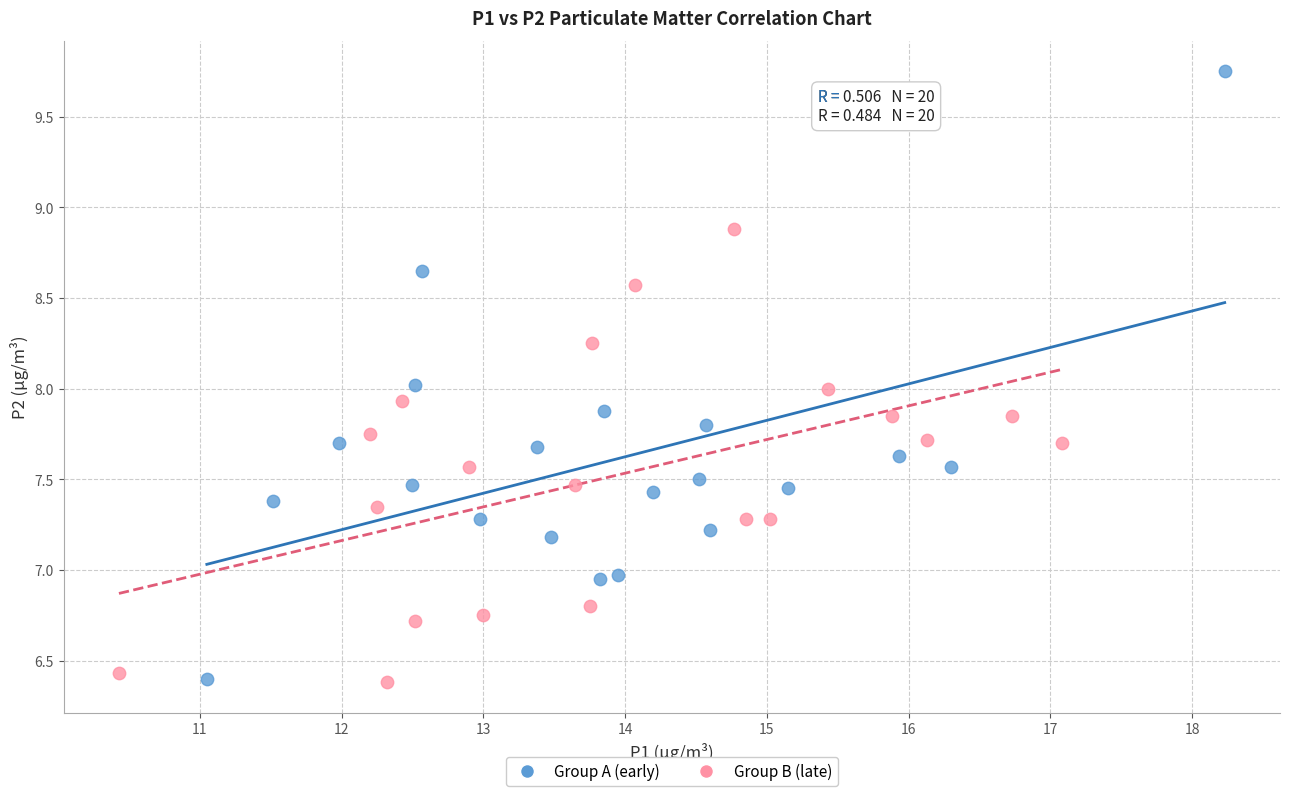

Which series has the widest spread of Y values?

Group A (early)